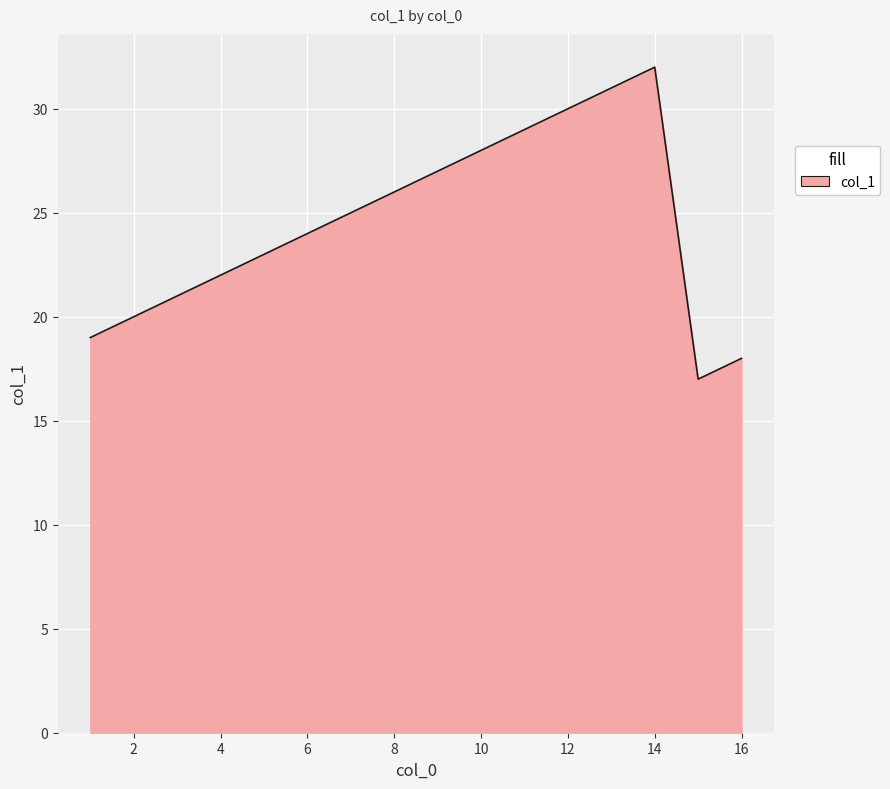

How many interior local peaks (higher than both neighbors) does the data have?

1